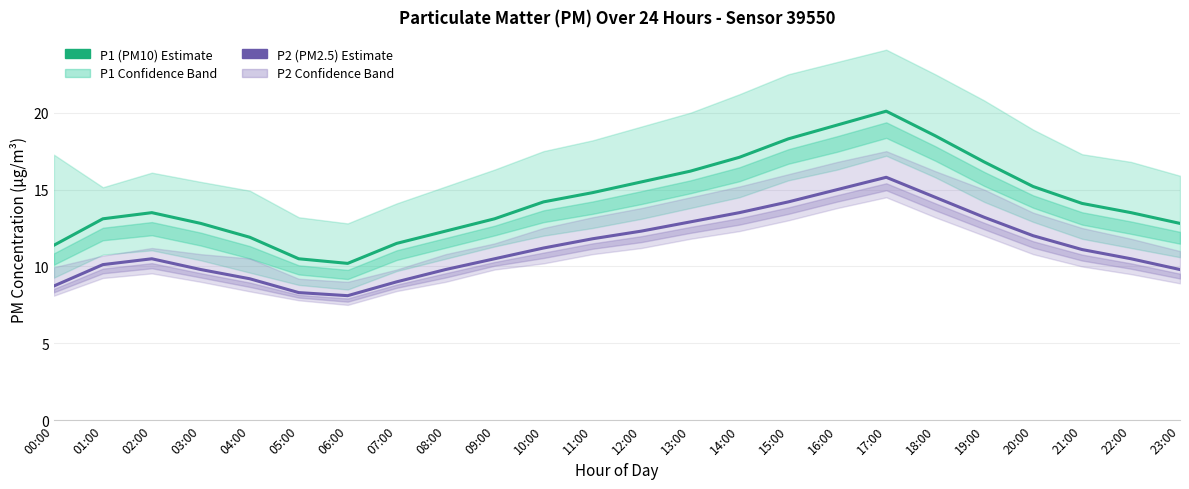

What is the smallest value displayed?

8.1